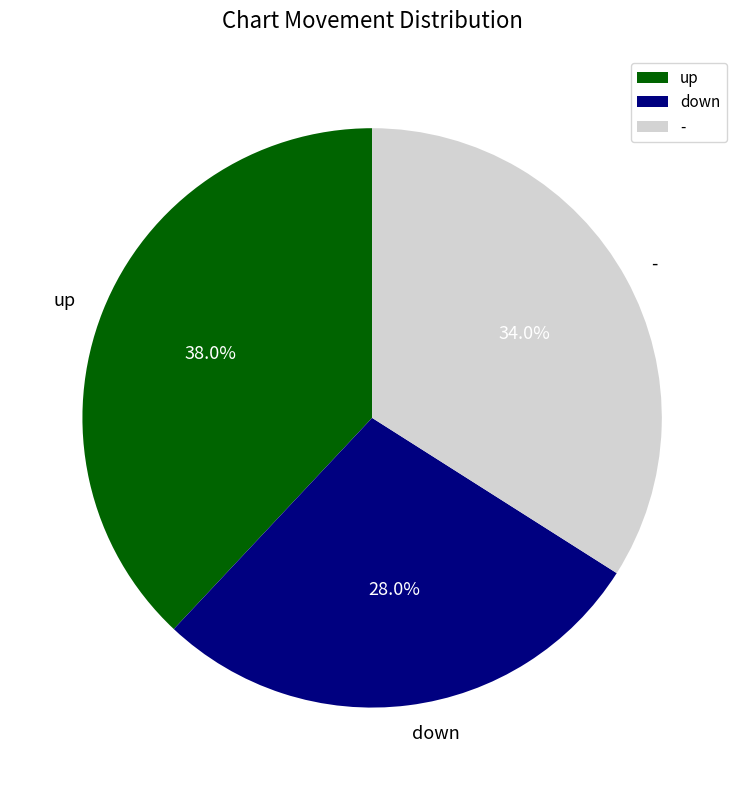

How many segments does this pie chart have?

3